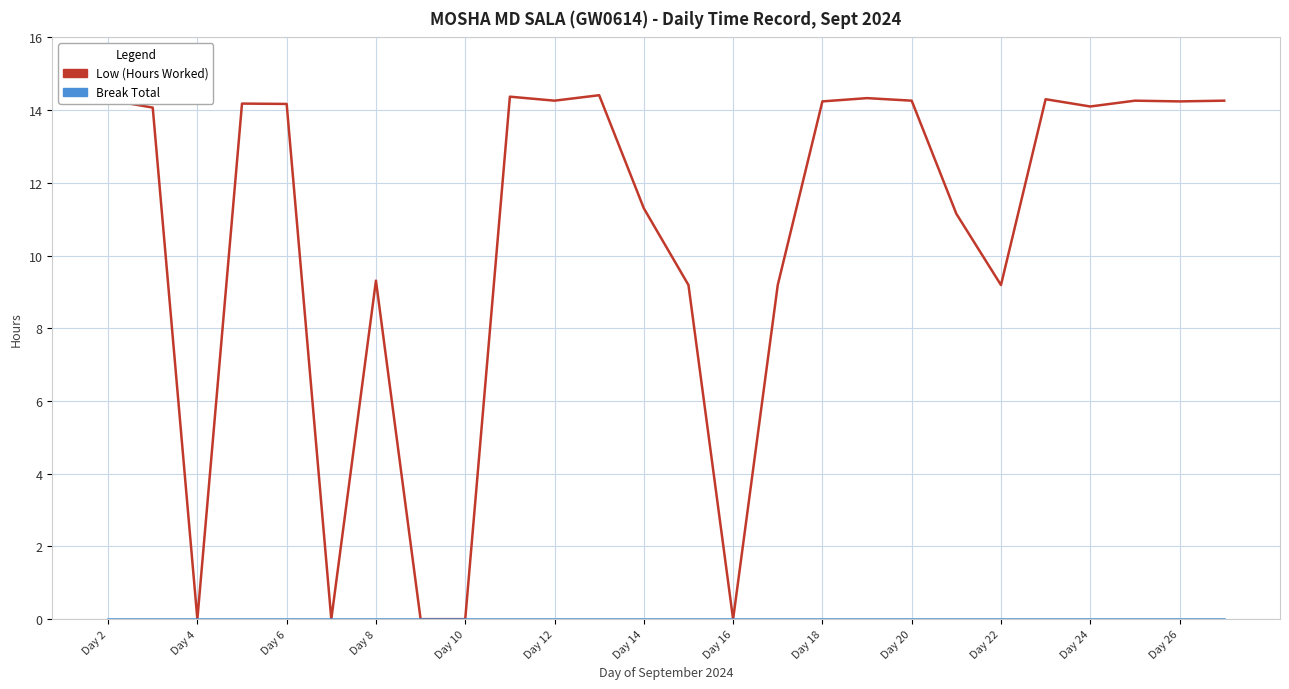

What is the greatest value displayed?

14.4